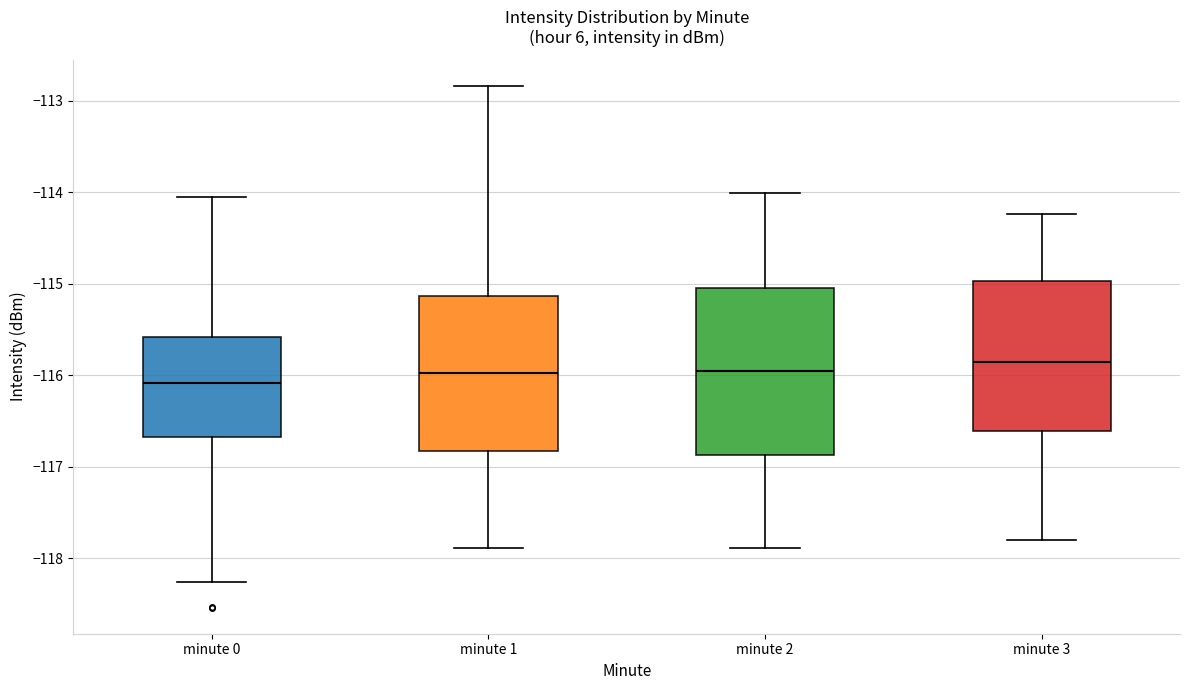

Where does the median line of the box for minute 3 sit on the y-axis? The values are not printed on the chart, so give them approximately, as read against the axis.

-115.9